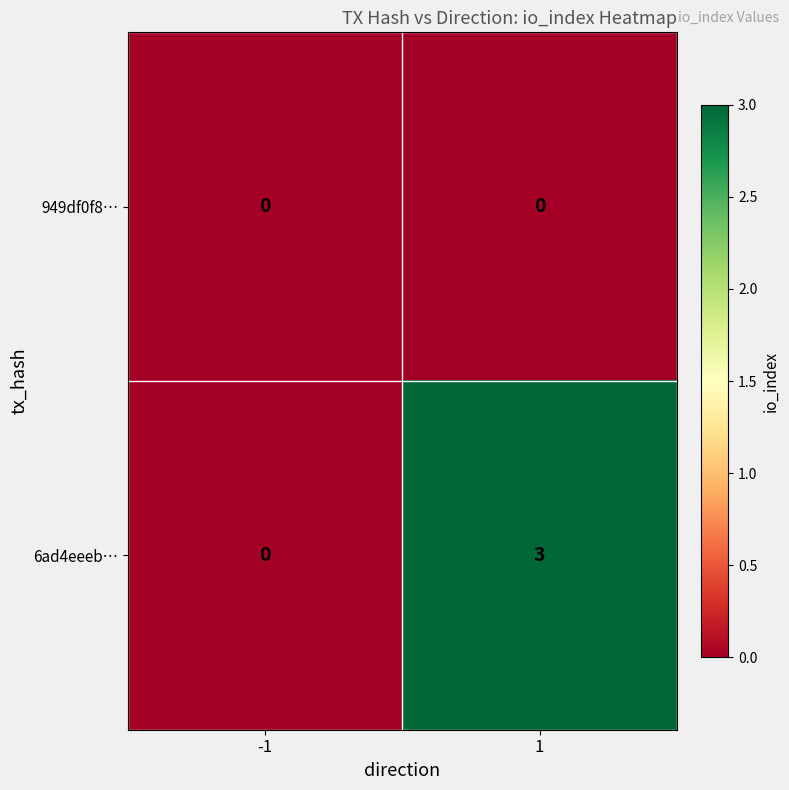

What is the difference between the 6ad4eeeb… values at -1 and 1?

3